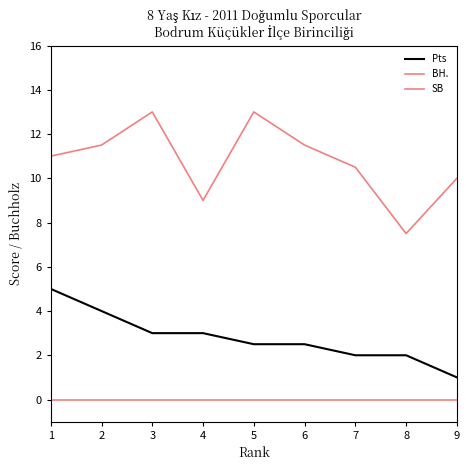

Rank the series at 4 from lowest to highest value.

SB, Pts, BH.